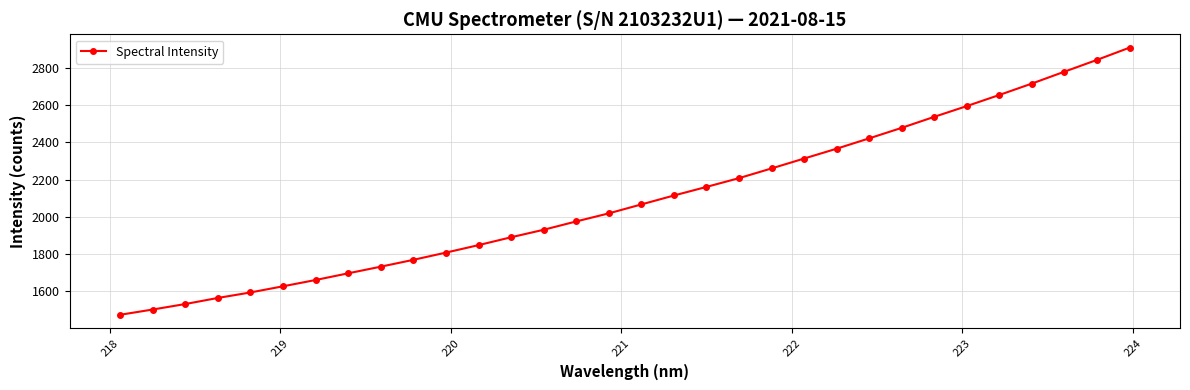

What is the maximum value shown in the chart?

2909.2